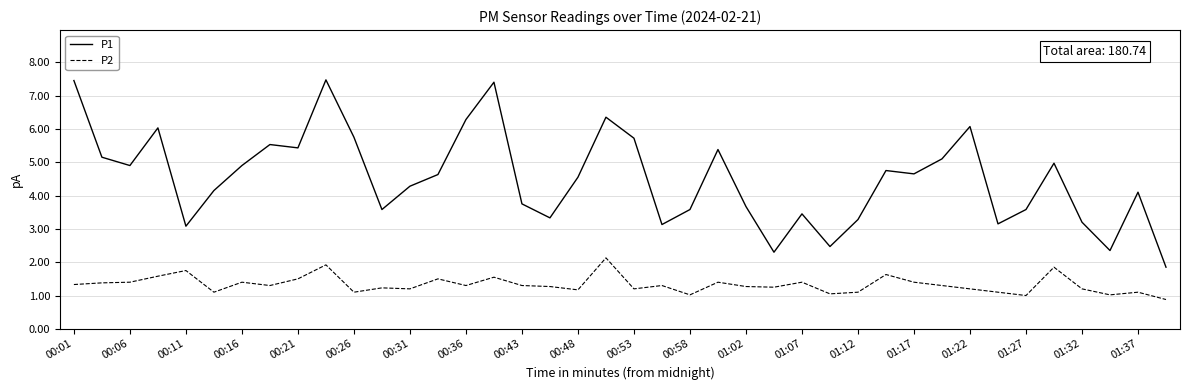

What is the smallest value displayed?

0.9